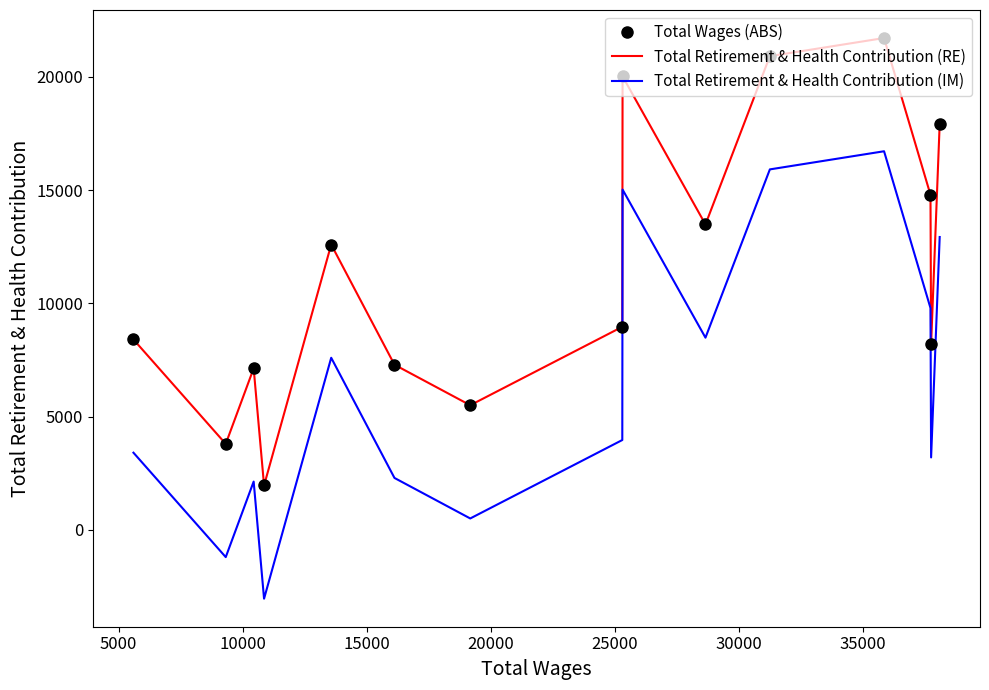

What value does the Total Wages (ABS) series have at 20000?

20919